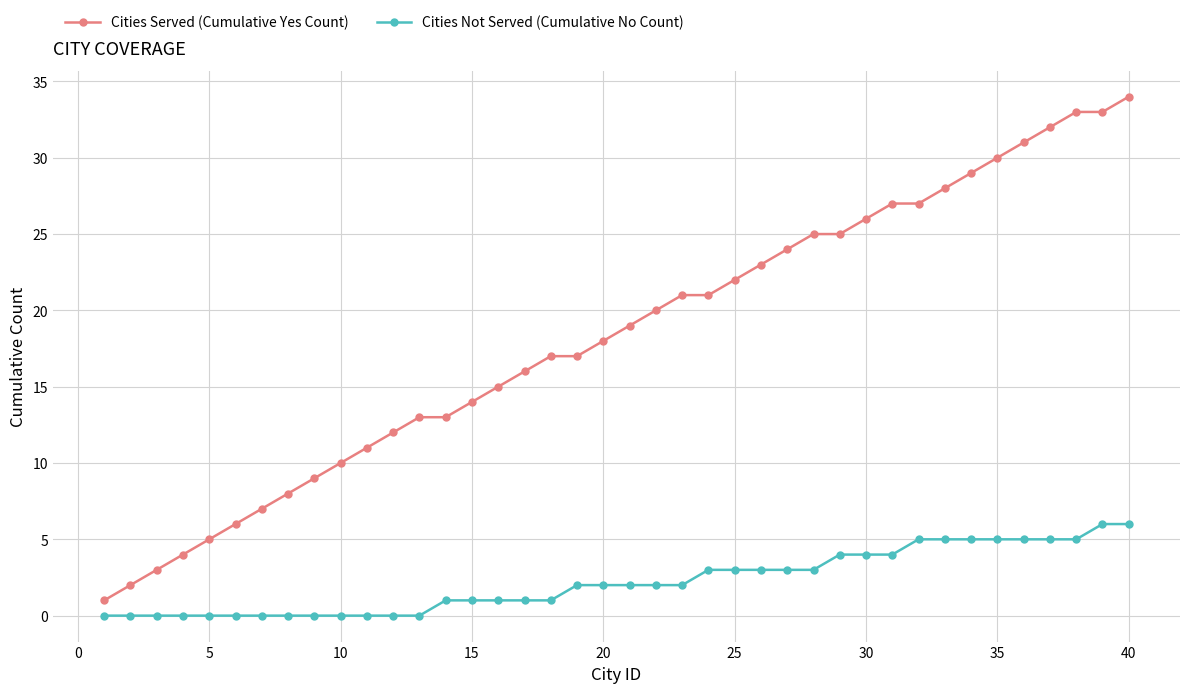

Which series has the widest spread of values?

Cities Served (Cumulative Yes Count)